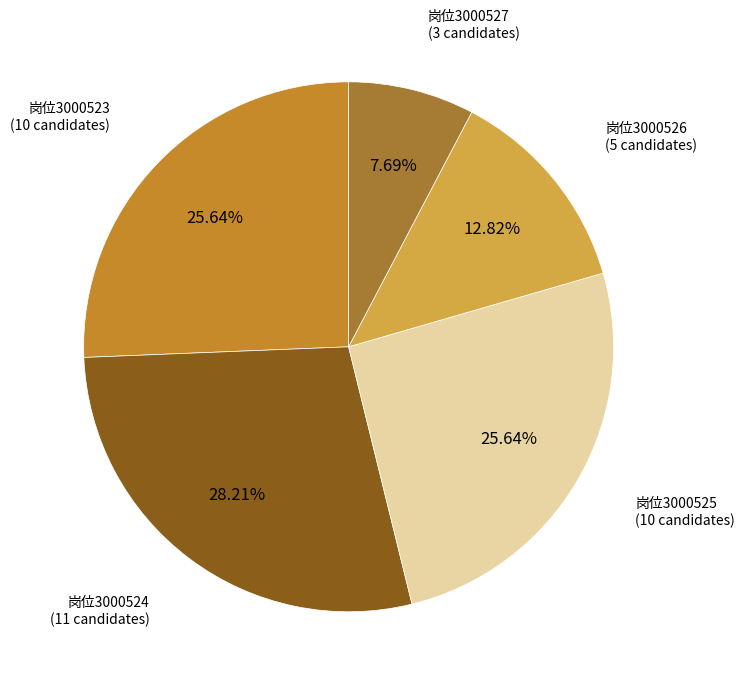

What is the ratio of the value at 岗位3000523 to the value at 岗位3000525?

1.0